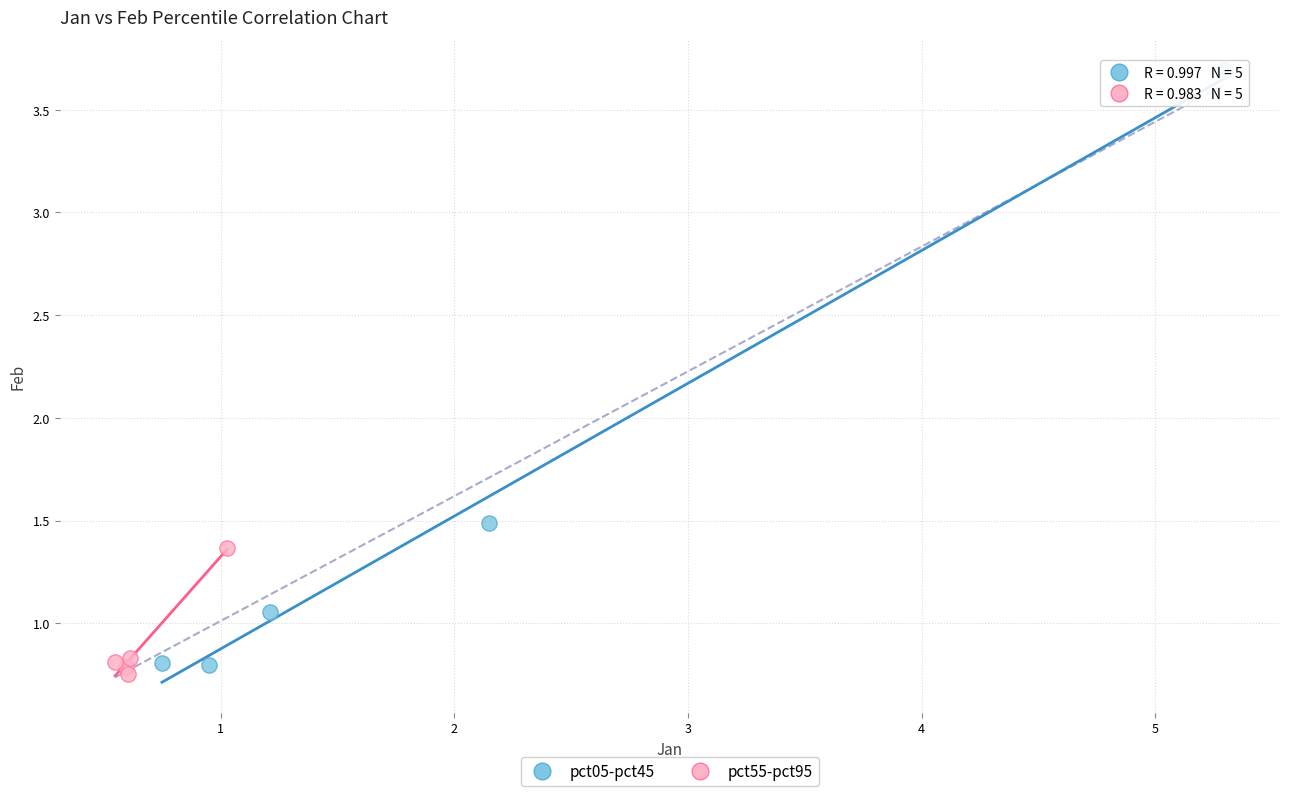

Which series reaches the maximum Y coordinate?

pct05-pct45